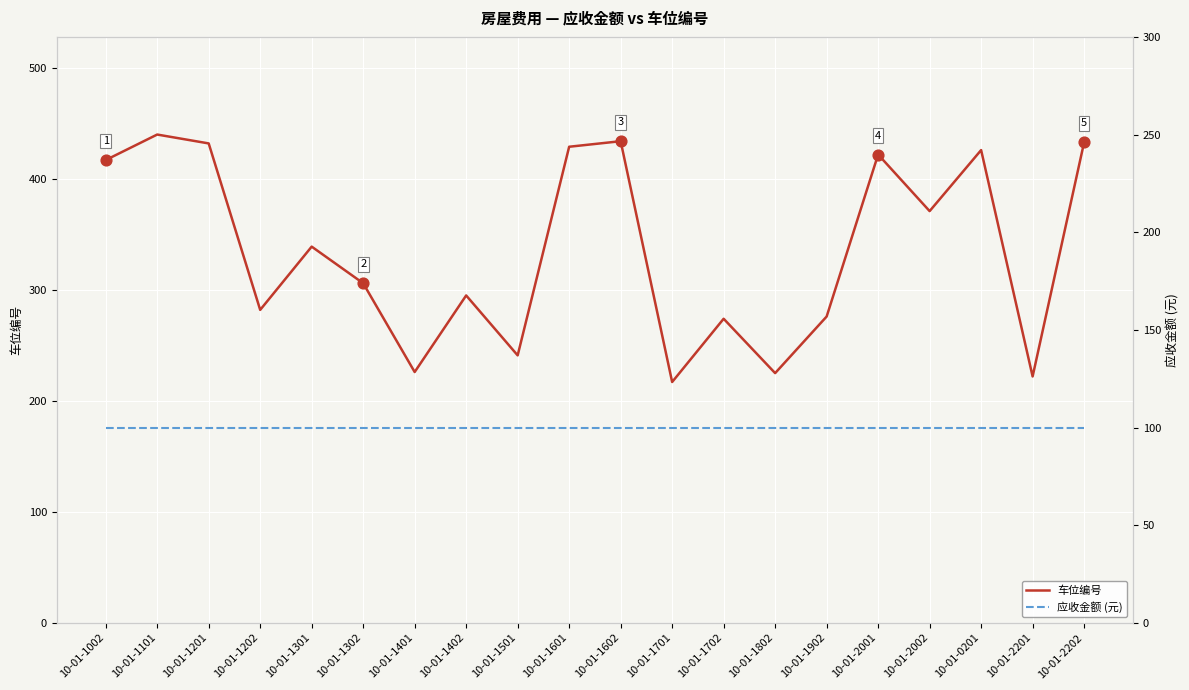

At which category is the sum across all series the highest?

10-01-1101